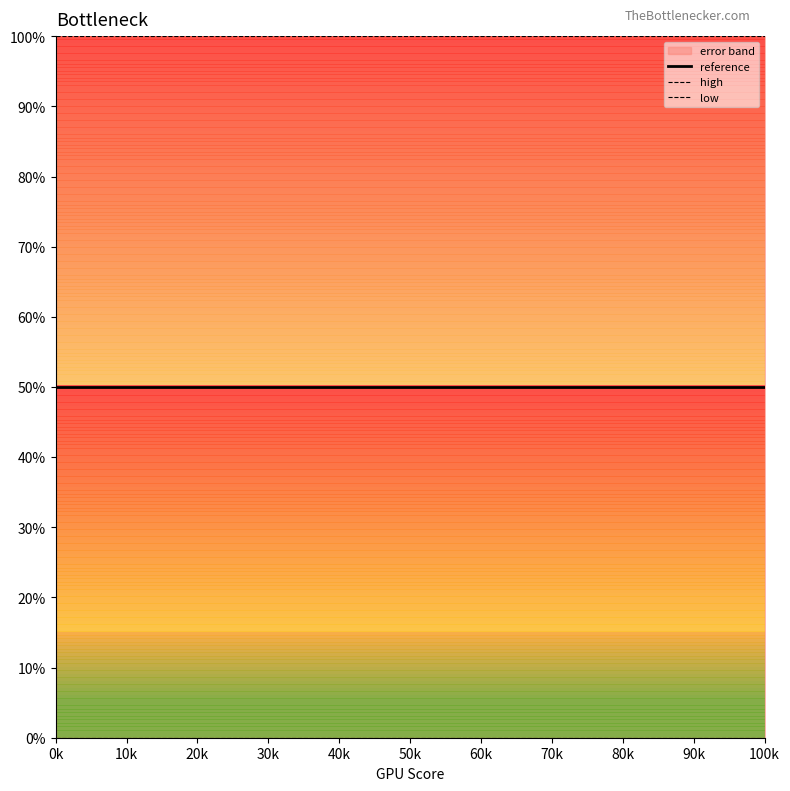

What is the sum of all high values?

1500